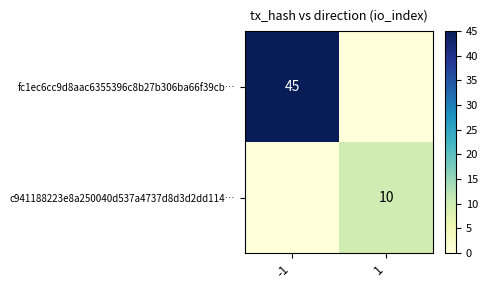

What is the sum of the fc1ec6cc9d8aac6355396c8b27b306ba66f39cb… values at -1 and 1?

45